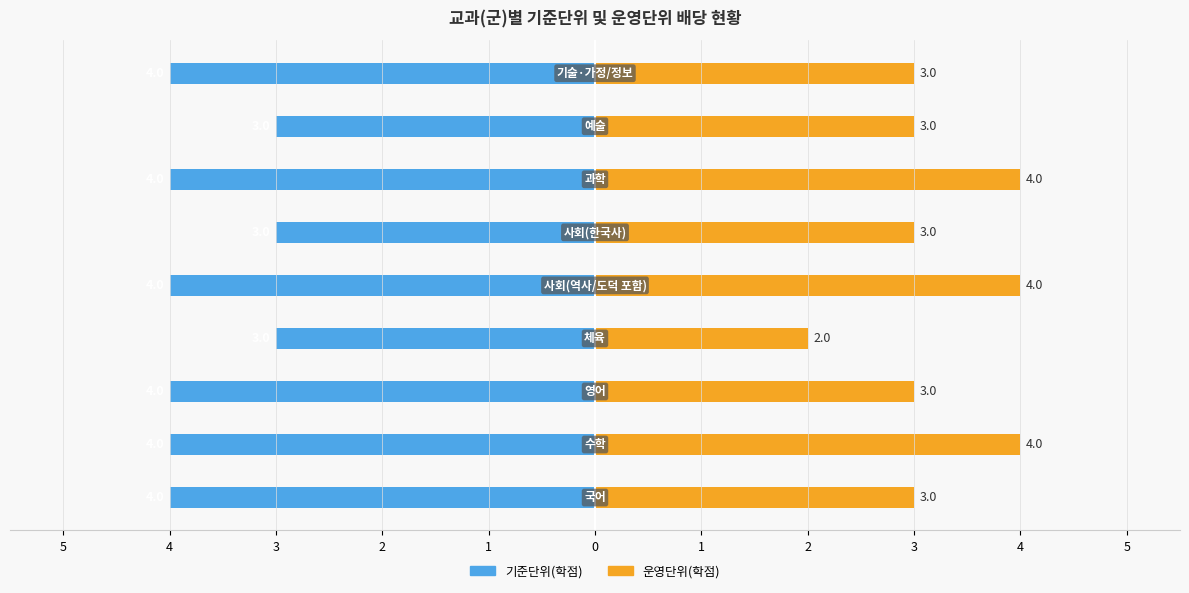

What value does the 운영단위(학점) series have at 2?

2